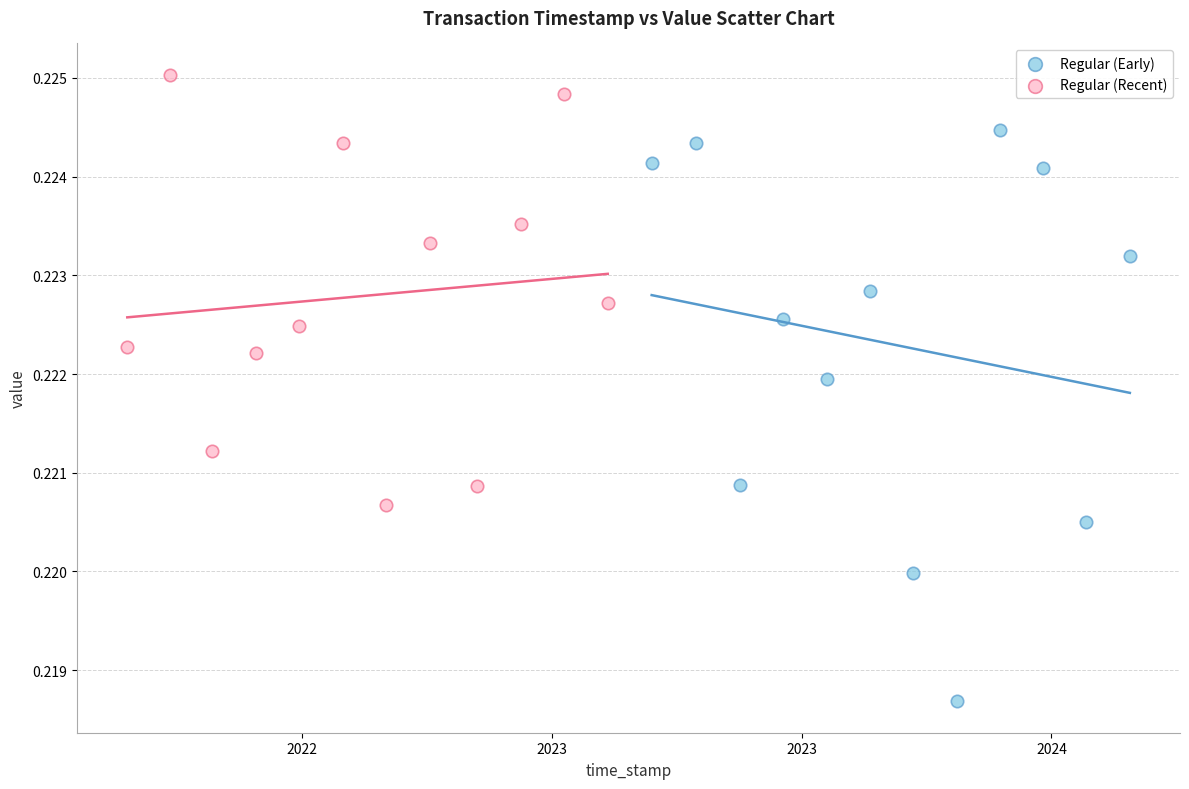

Which series reaches the minimum Y coordinate?

Regular (Early)